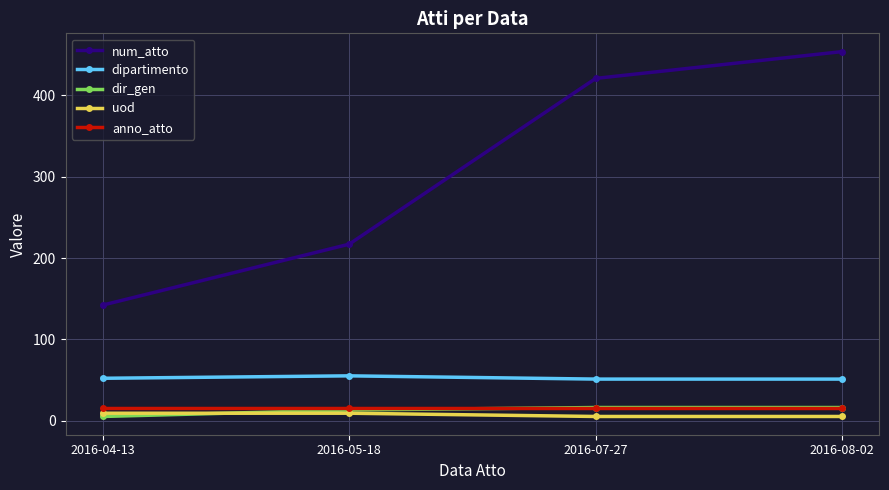

At which category is the sum across all series the highest?

2016-08-02